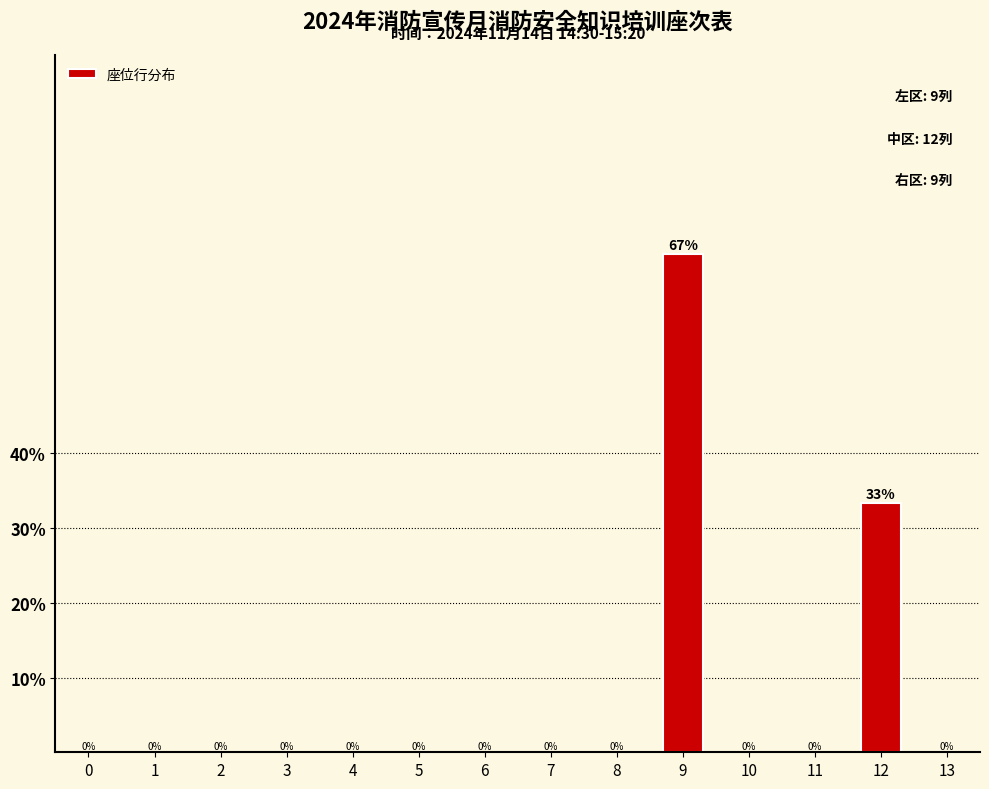

How many bars are there in total?

2